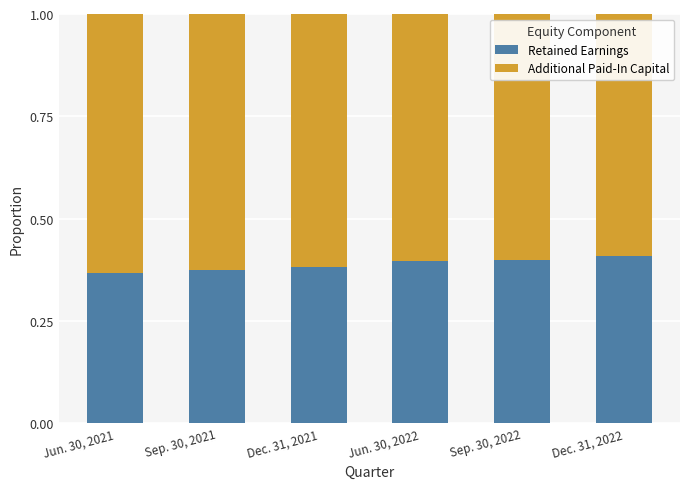

What is the total value across all series at Sep. 30, 2022?

1.0